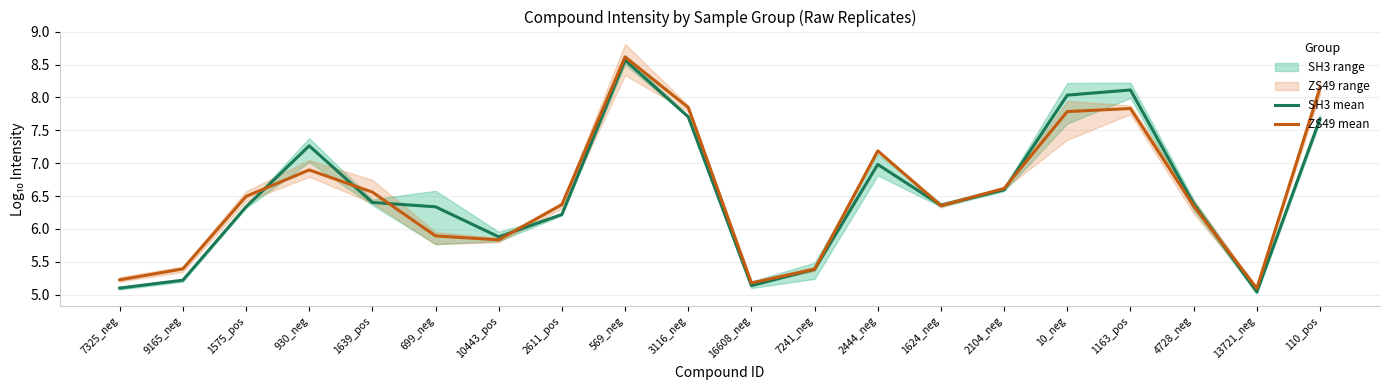

Reading left to right, what are all the values shown in this chart?

SH3 mean: 7325_neg=5.1	9165_neg=5.2	1575_pos=6.3	930_neg=7.3	1639_pos=6.4	699_neg=6.3	10443_pos=5.9	2611_pos=6.2	569_neg=8.6	3116_neg=7.7	16608_neg=5.1	7241_neg=5.4	2444_neg=7.0	1624_neg=6.4	2104_neg=6.6	10_neg=8.0	1163_pos=8.1	4728_neg=6.4	13721_neg=5.0	110_pos=7.7
ZS49 mean: 7325_neg=5.2	9165_neg=5.4	1575_pos=6.5	930_neg=6.9	1639_pos=6.6	699_neg=5.9	10443_pos=5.8	2611_pos=6.4	569_neg=8.6	3116_neg=7.8	16608_neg=5.2	7241_neg=5.4	2444_neg=7.2	1624_neg=6.4	2104_neg=6.6	10_neg=7.8	1163_pos=7.8	4728_neg=6.3	13721_neg=5.1	110_pos=8.1